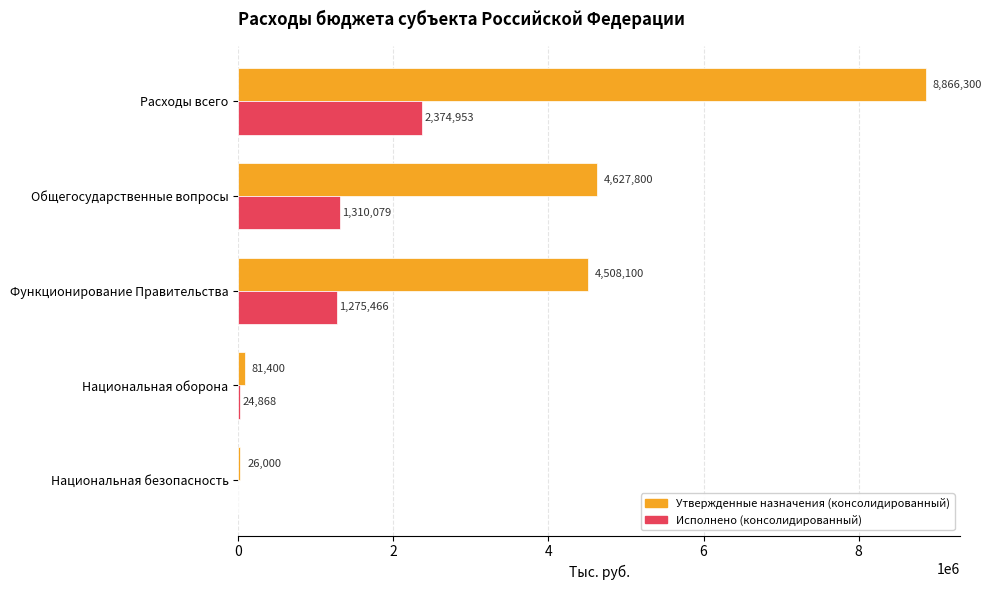

What is the sum of all Утвержденные назначения (консолидированный) values?

18109600.0